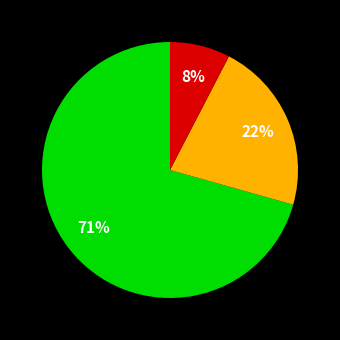

Does any single category account for the majority?

Yes